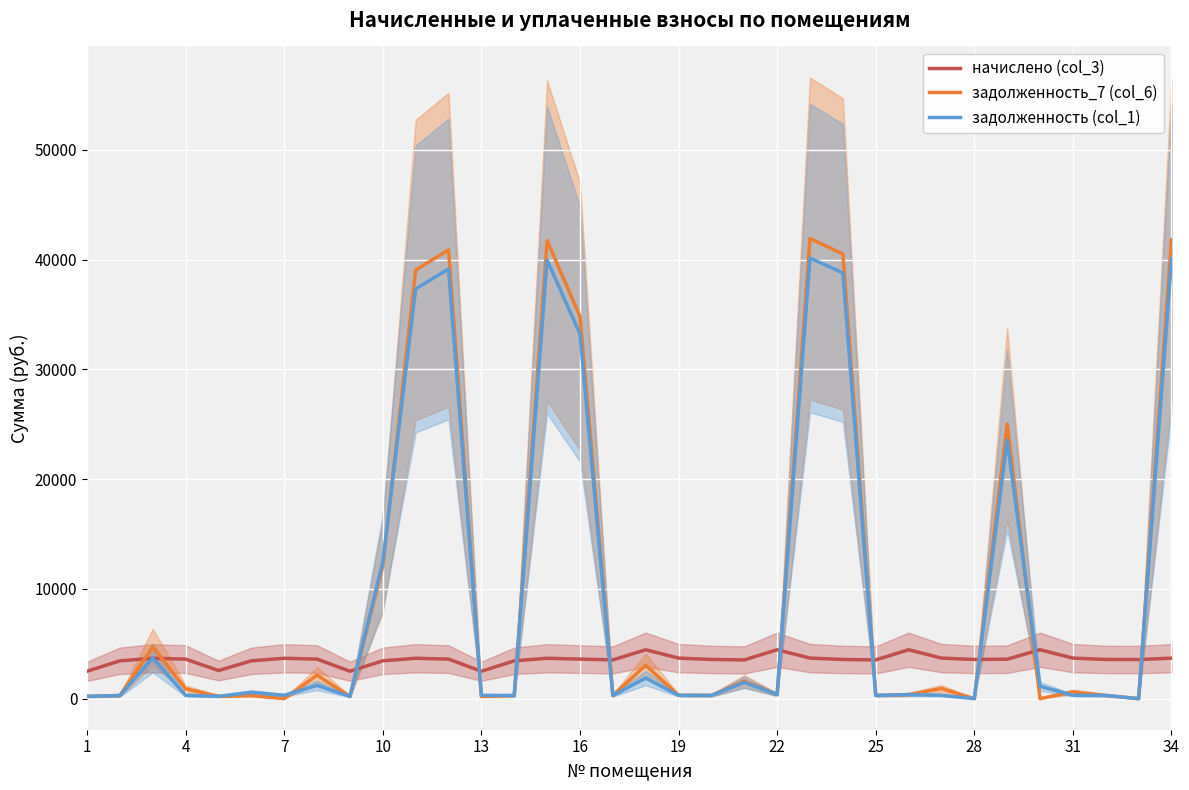

How many values in the задолженность_7 (col_6) series are below 371?

16